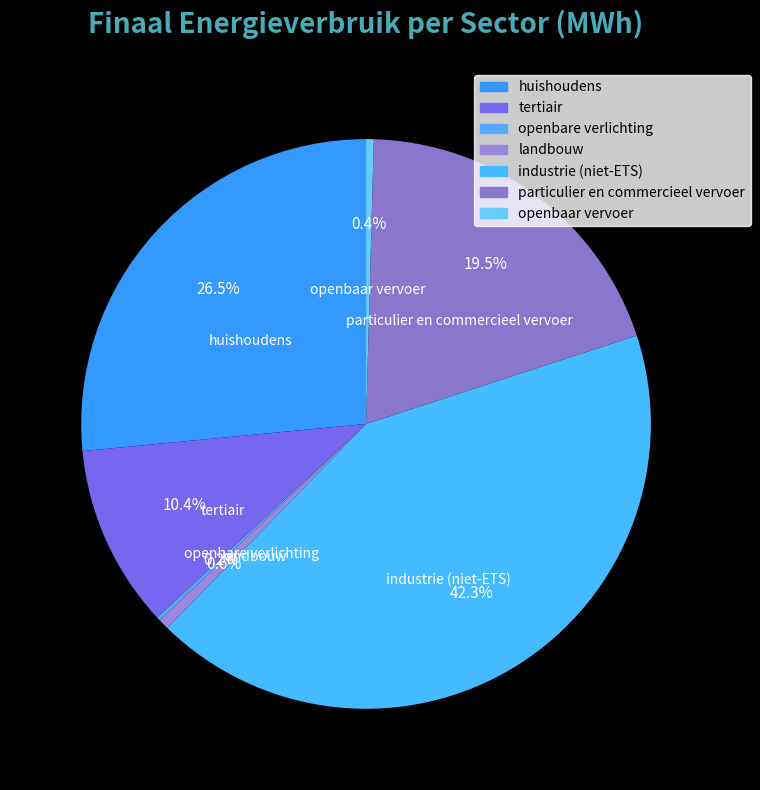

Which has a higher value, landbouw or tertiair?

tertiair